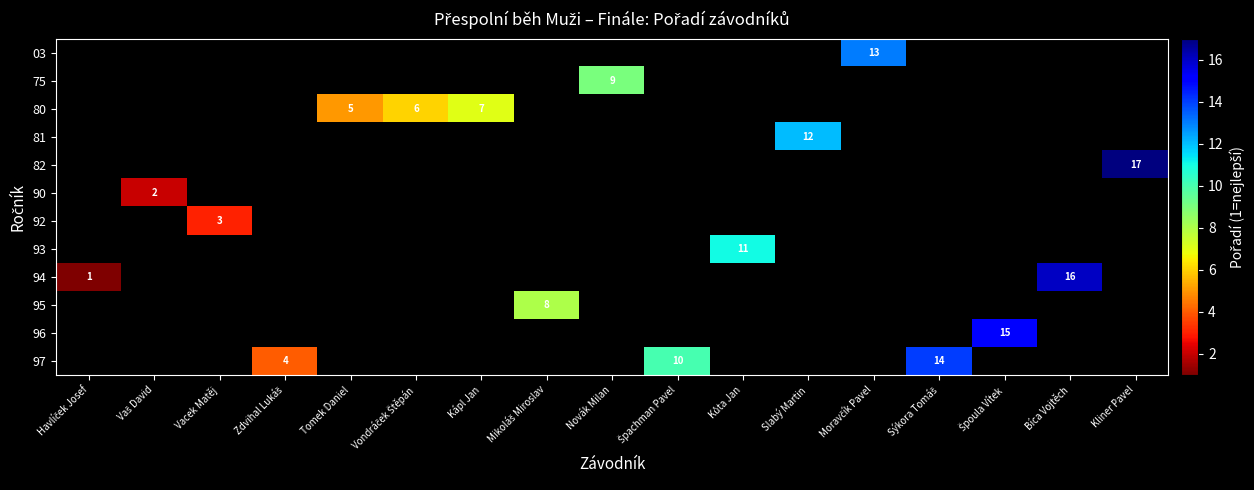

What is the maximum value shown in the chart?

17.0